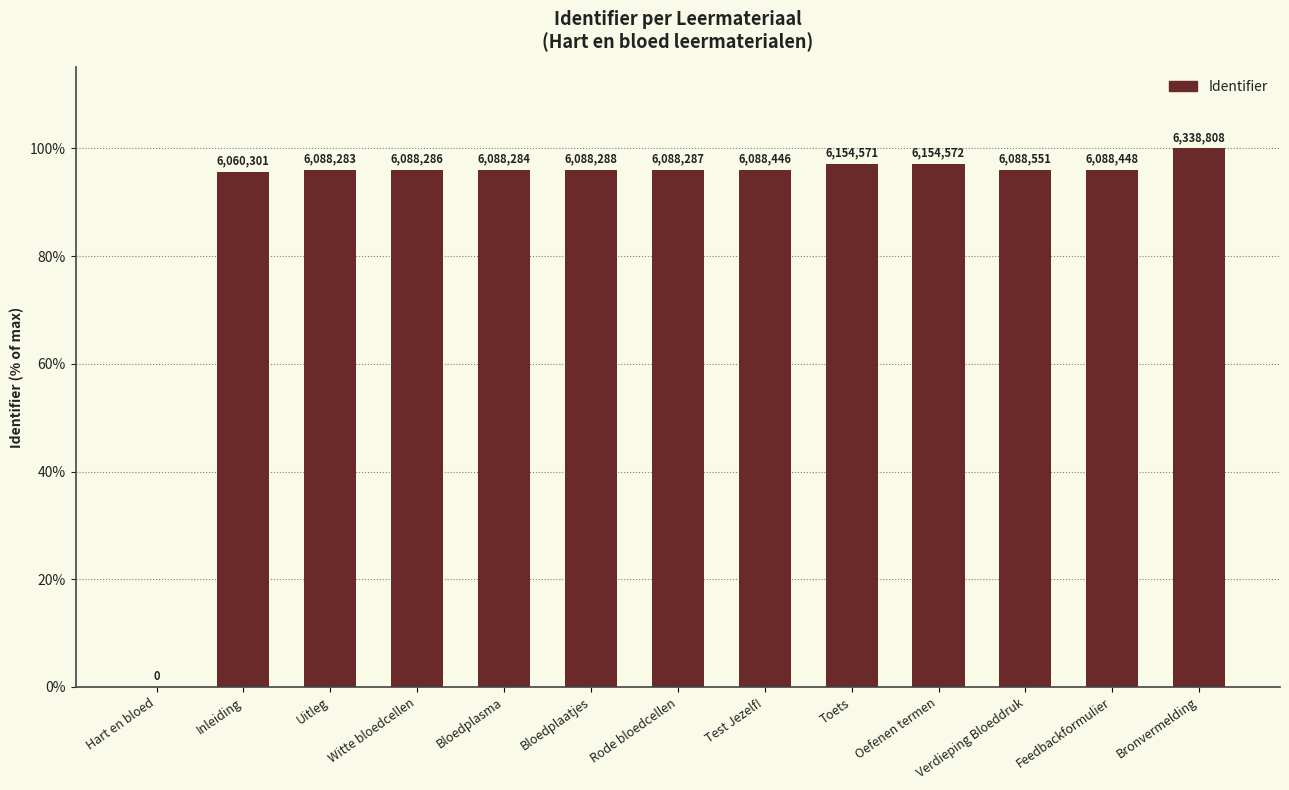

Which has a higher value, Witte bloedcellen or Verdieping Bloeddruk?

Verdieping Bloeddruk